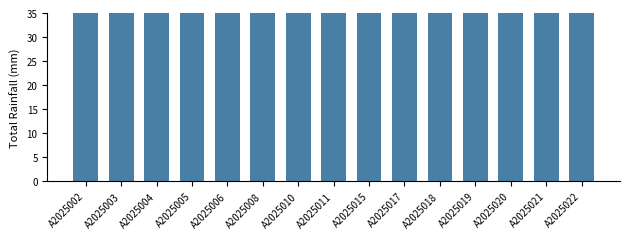

Rank the categories by value from highest to lowest.

A2025022, A2025010, A2025008, A2025015, A2025020, A2025005, A2025004, A2025003, A2025017, A2025021, A2025011, A2025019, A2025018, A2025002, A2025006